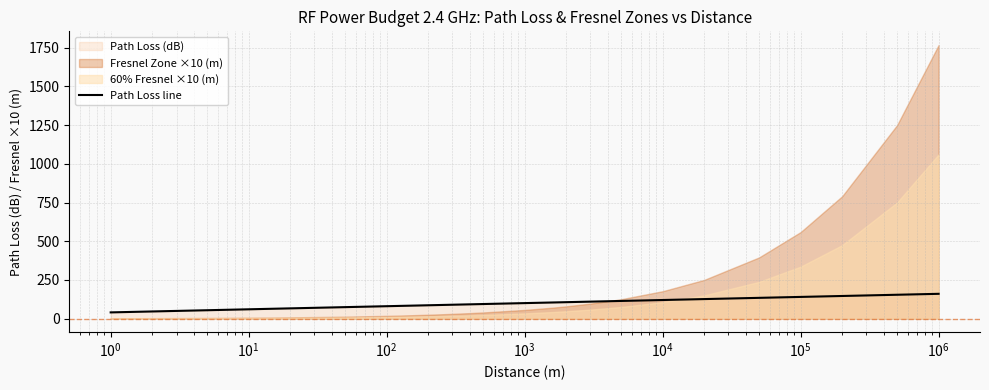

What is the average value?

99.6